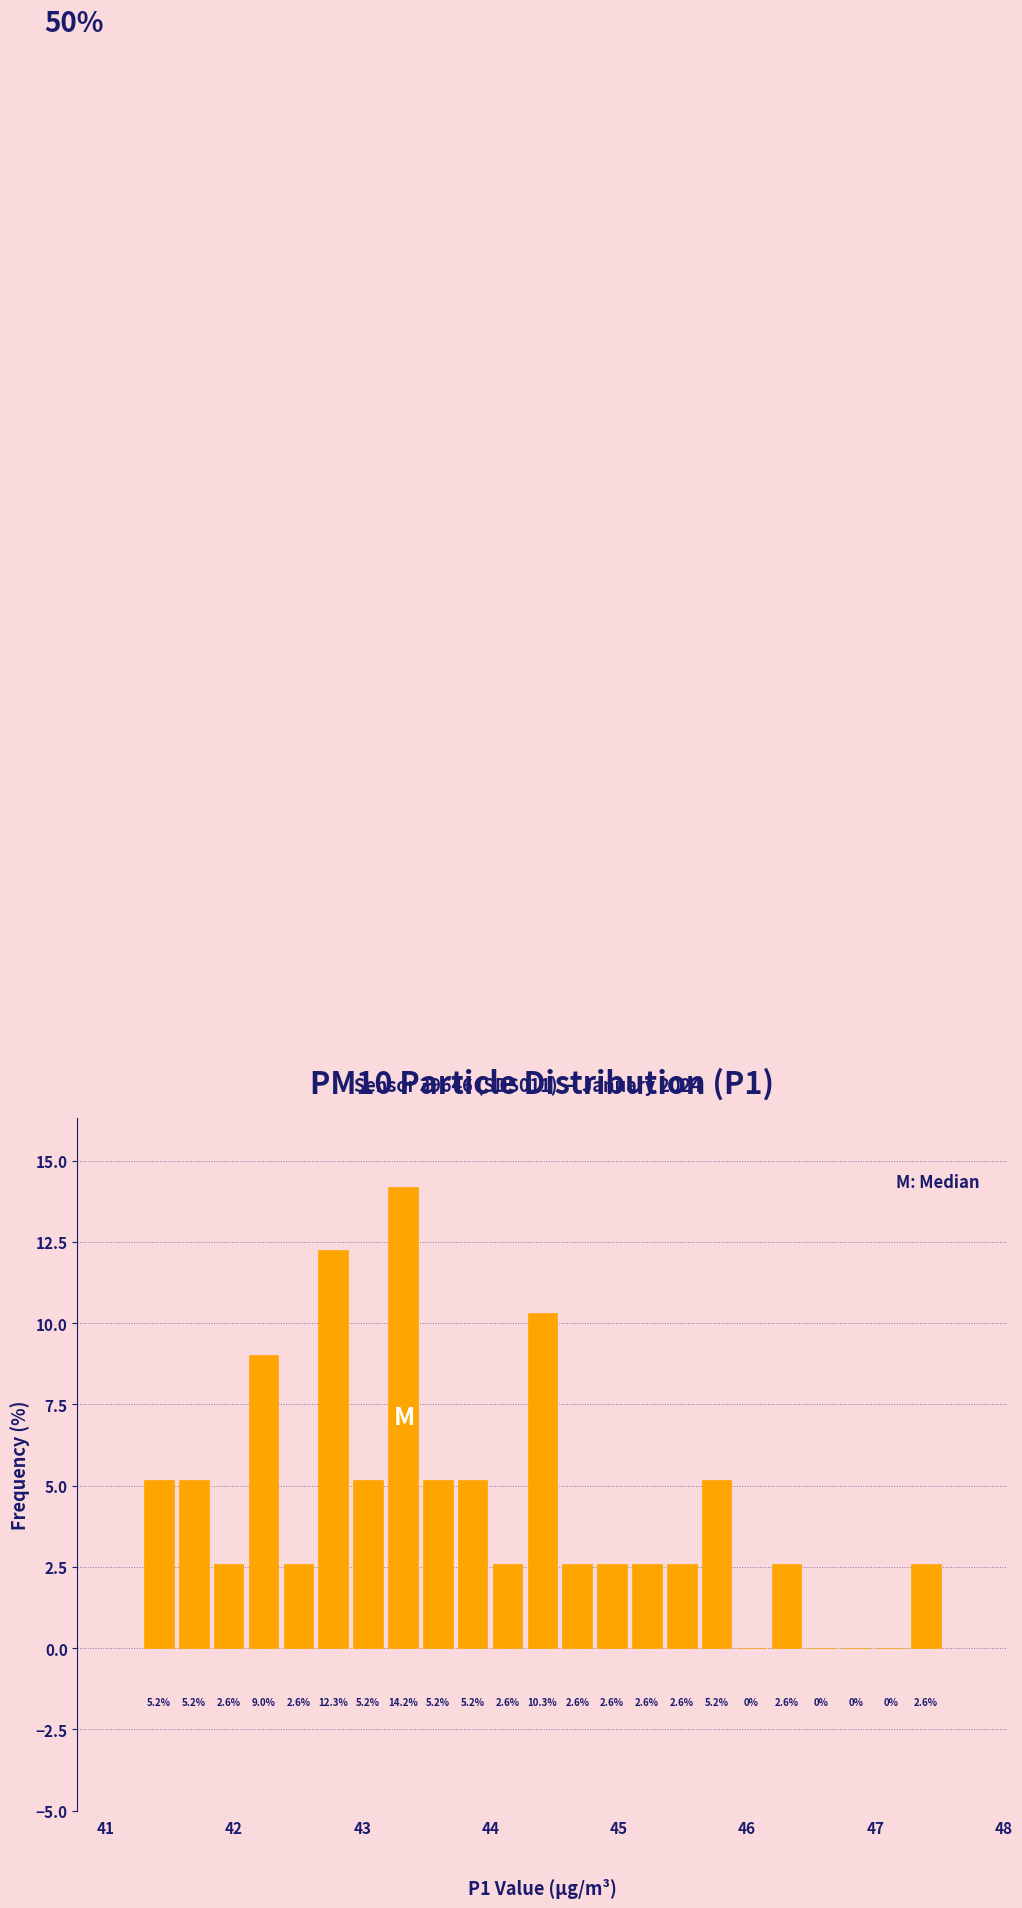

Read against the x-axis, roughly where is the centre of the tallest bar?

43.3